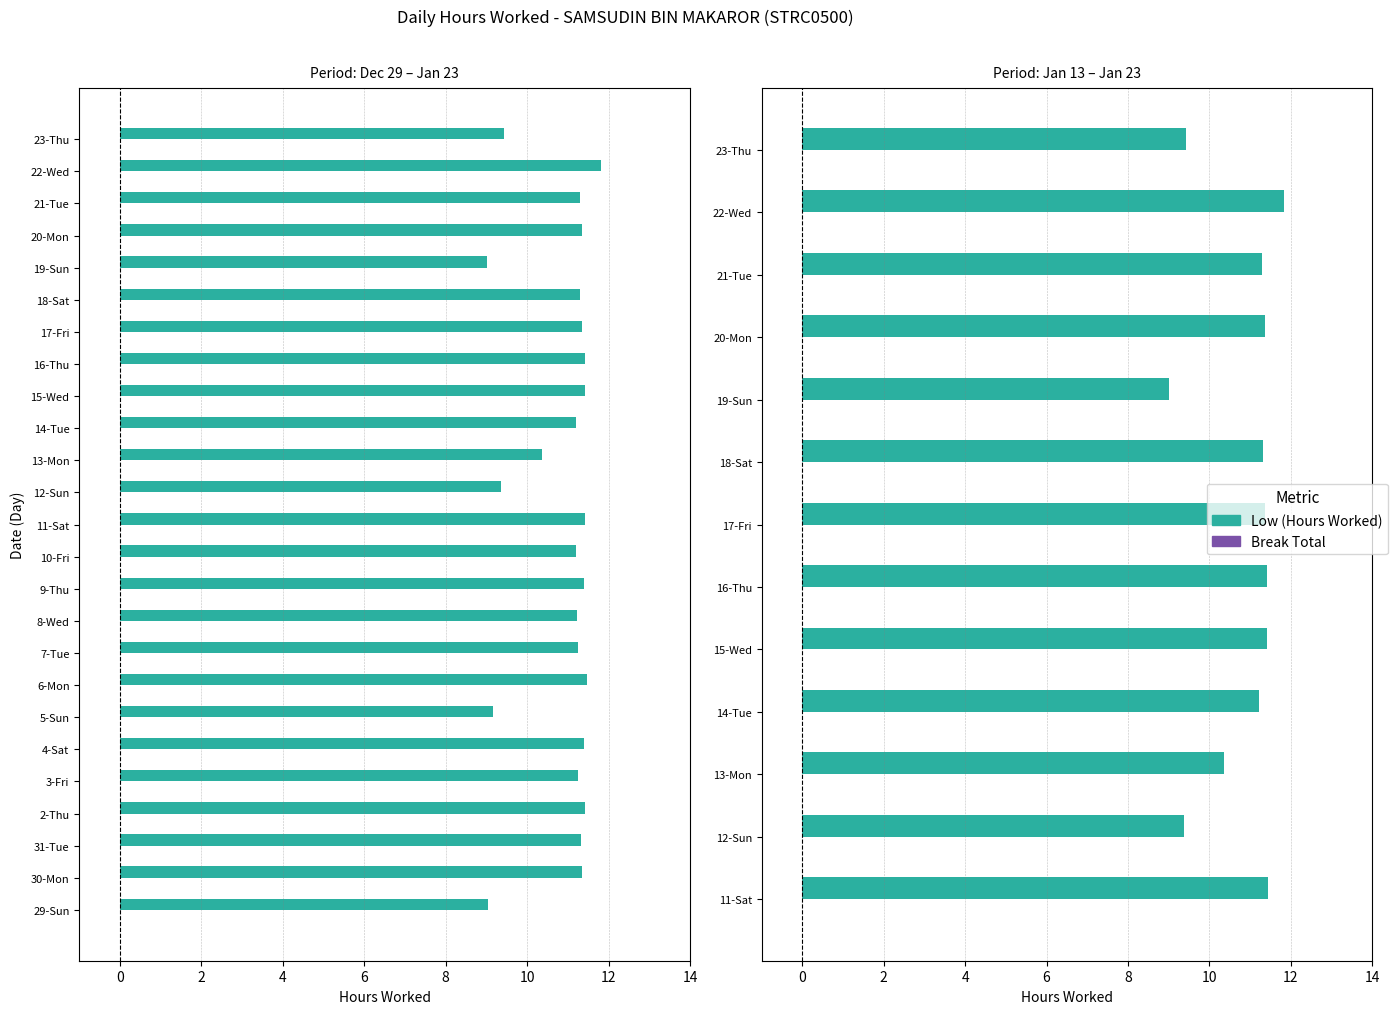

Are the bars grouped side by side (vs. stacked)?

Yes